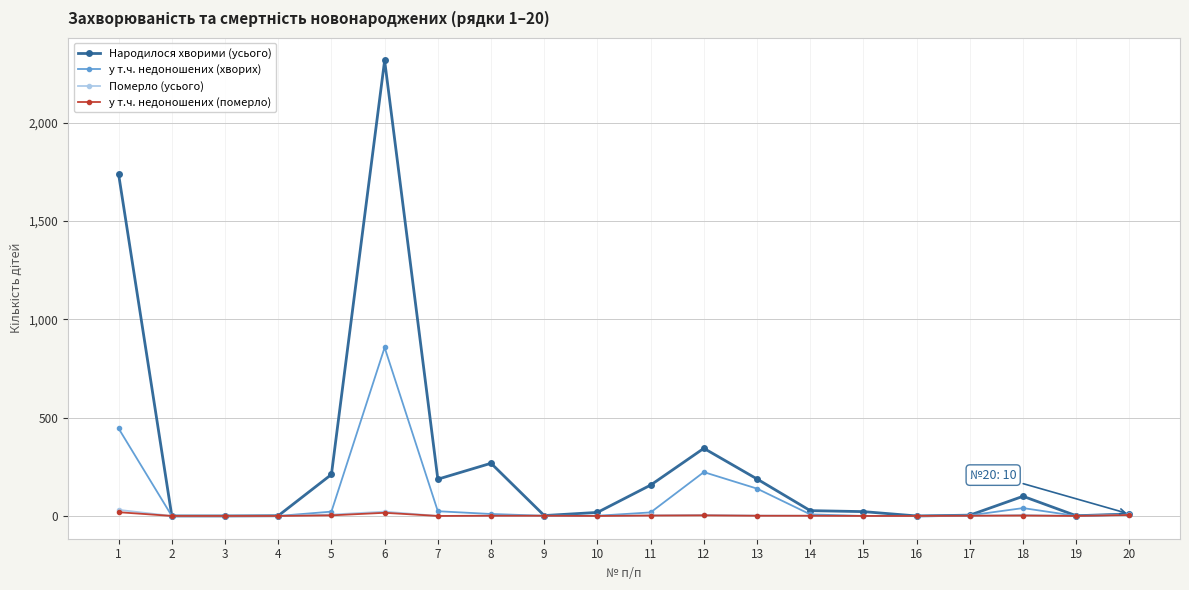

True or false: Народилося хворими (усього) has more than 2 points higher than both neighbors.

True